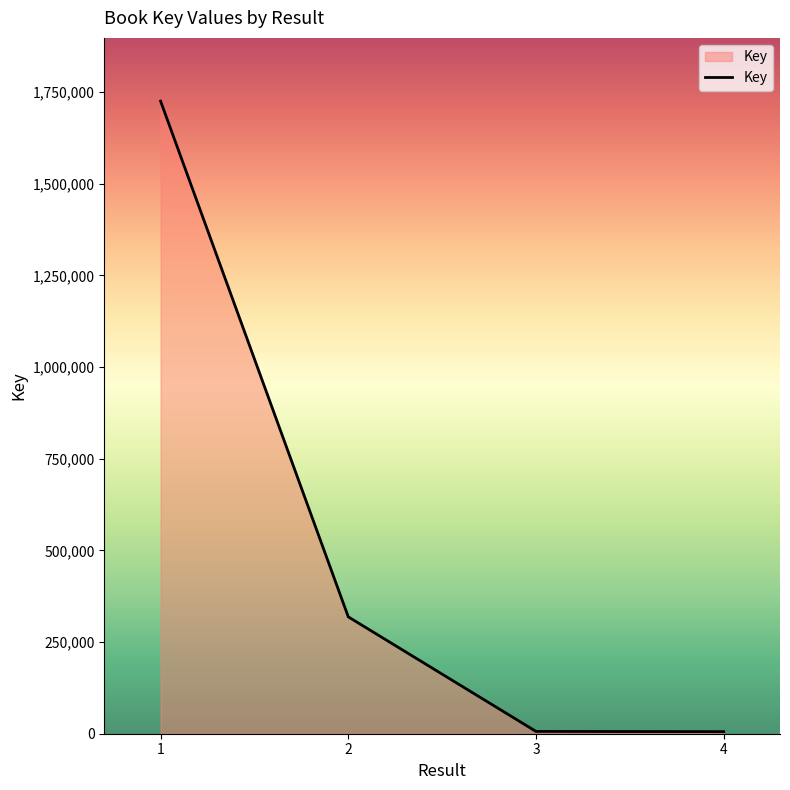

Between 2 and 3, which is larger?

2